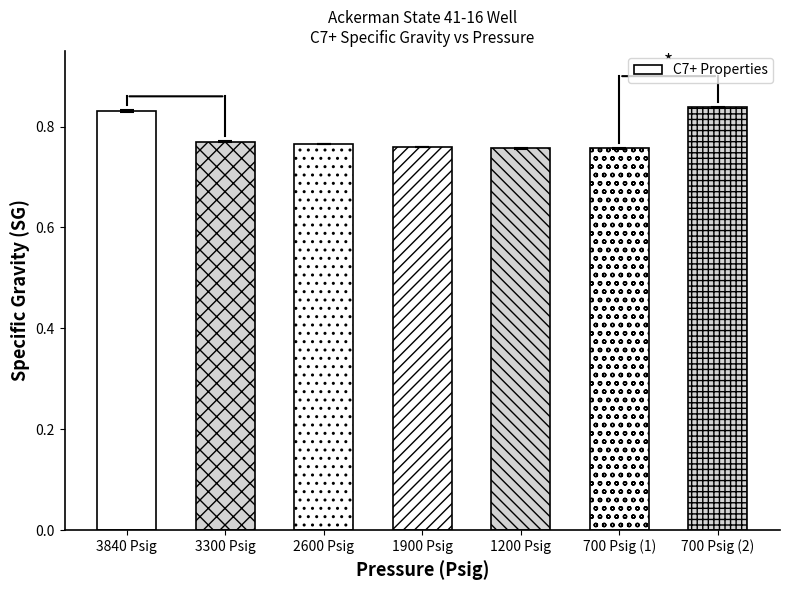

The value at 700 Psig (2) is 1.4. True or false?

False